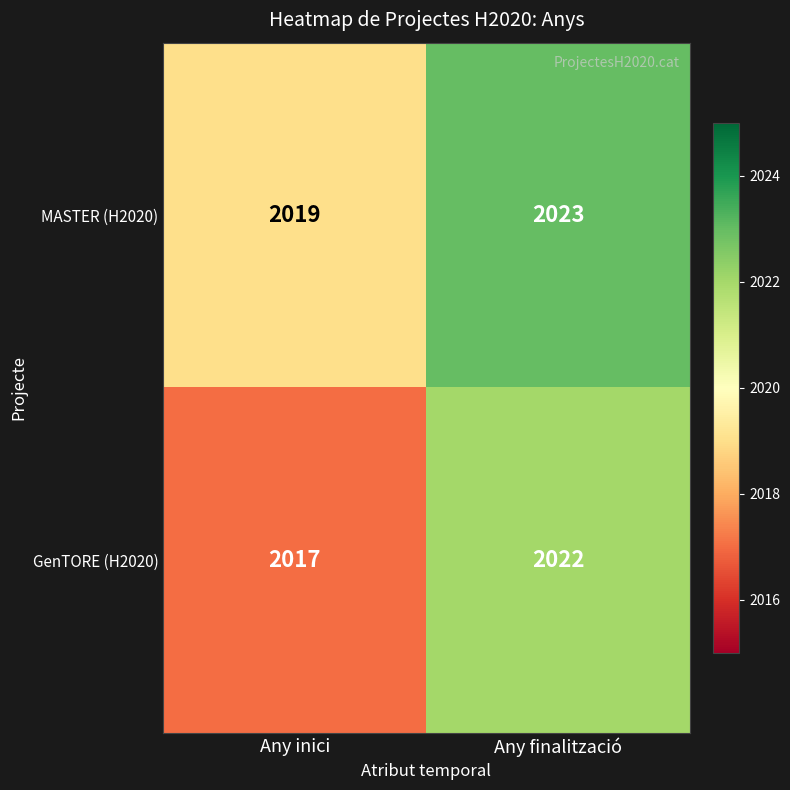

What is the total value across all series at Any inici?

4036